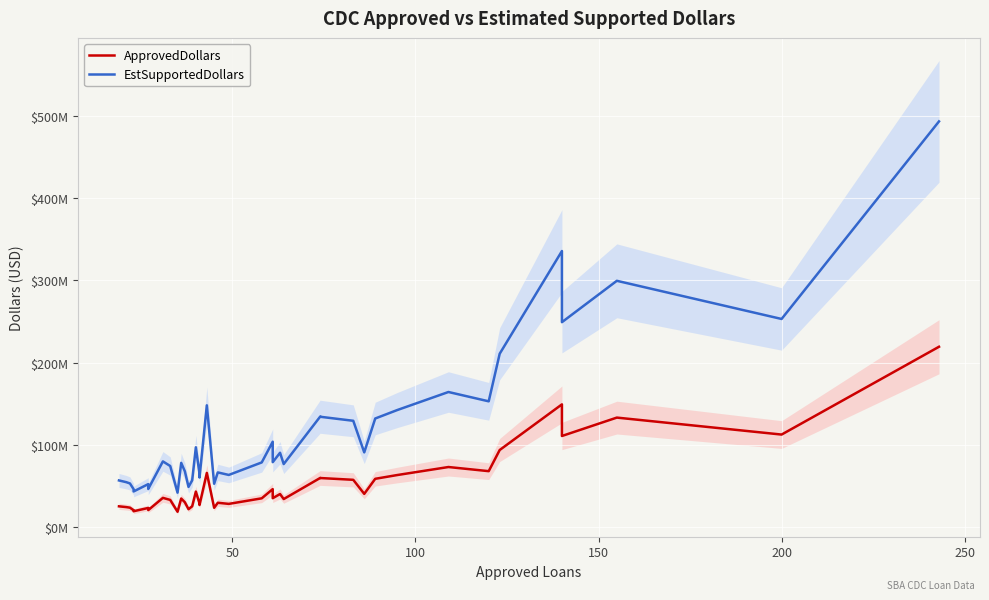

Reading left to right, transcribe all the data shown in this chart.

ApprovedDollars: 25190000	24253000	23563000	20465000	19236000	23199000	20596000	35483000	32991000	18587000	34686000	30126000	21691000	25245000	43114000	28724000	26771000	65802000	23401000	29522000	28162000	34926000	46121000	35068000	40155000	34046000	59785000	59609000	57438000	40358000	58672000	63234000	72999000	67961000	93688000	149202000	110748000	133114000	112481000	219284000
EstSupportedDollars: 56677500	54569250	53016750	46046250	43281000	52197750	46341000	79836750	74229750	41820750	78043500	67783500	48804750	56801250	97006500	64629000	60234750	148054500	52652250	66424500	63364500	78583500	103772250	78903000	90348750	76603500	134516250	134120250	129235500	90805500	132012000	142276500	164247750	152912250	210798000	335704500	249183000	299506500	253082250	493389000